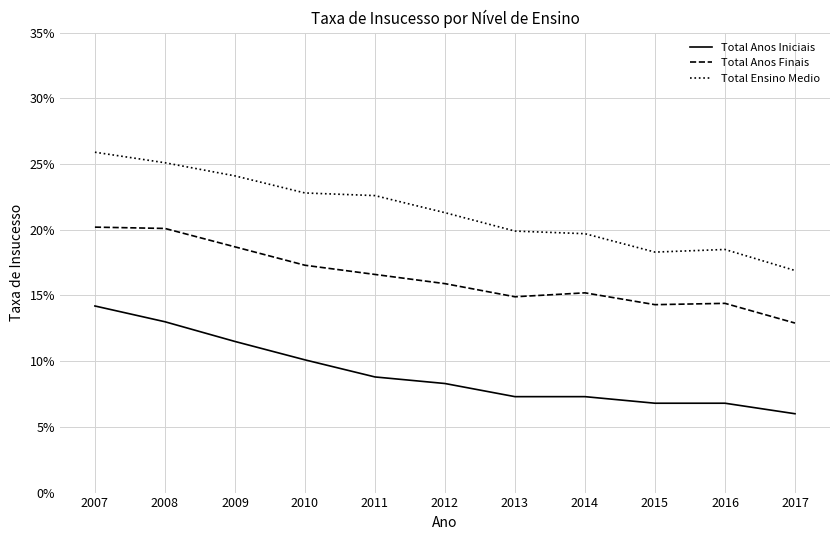

At how many categories does at least one series exceed 0?

11